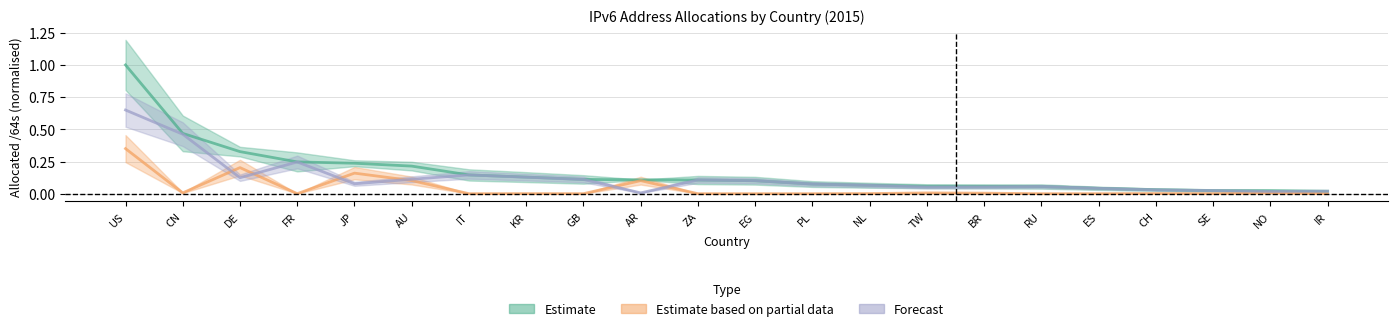

At which label does Advertised /64s reach its peak?

US